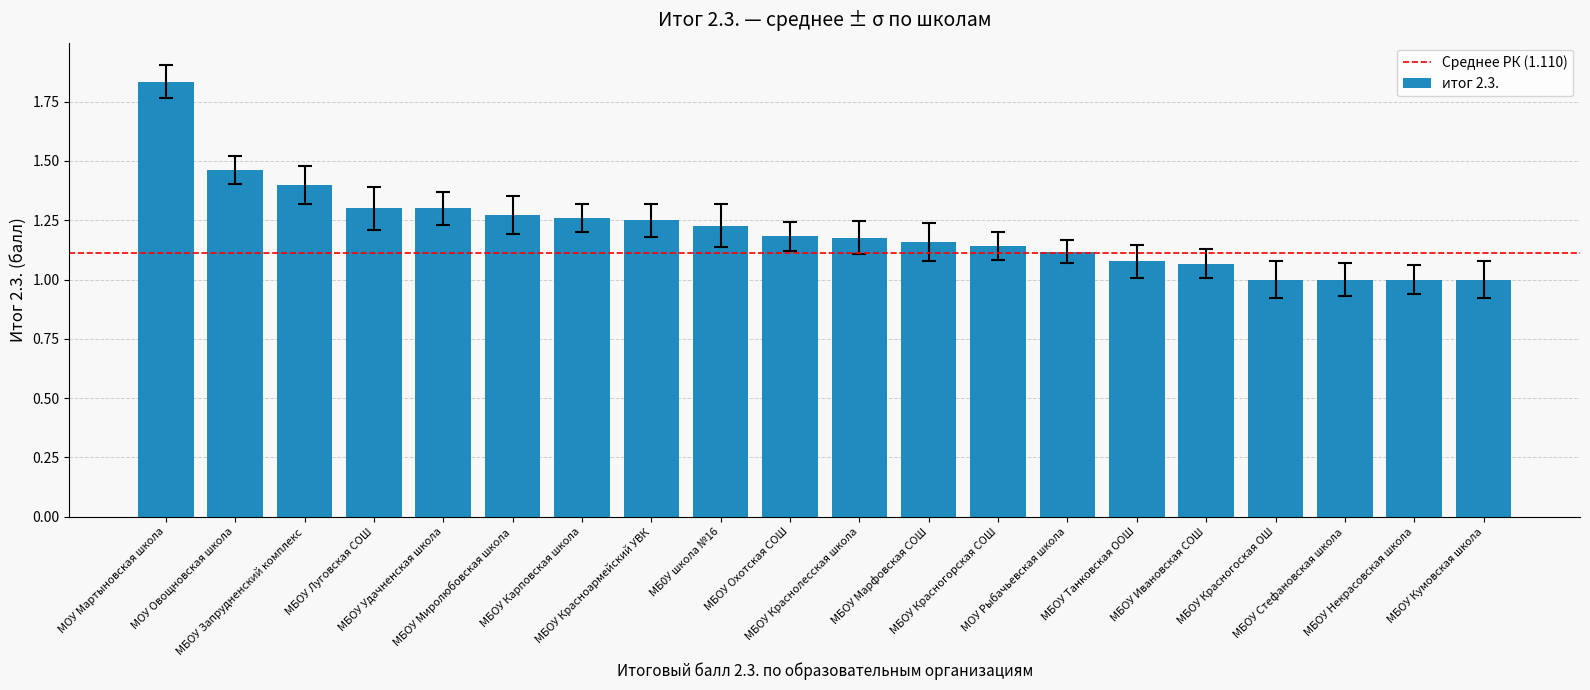

What is the smallest value displayed?

1.0